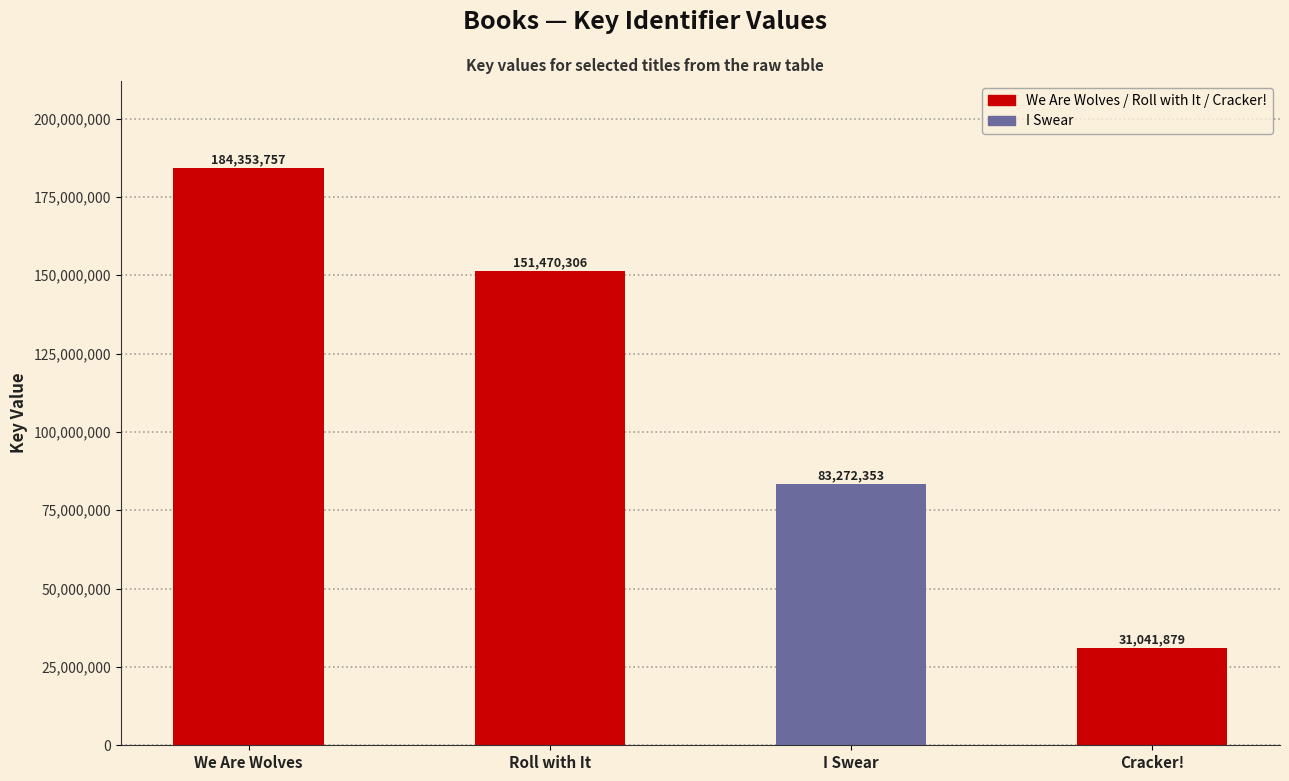

What position from the left is I Swear?

3